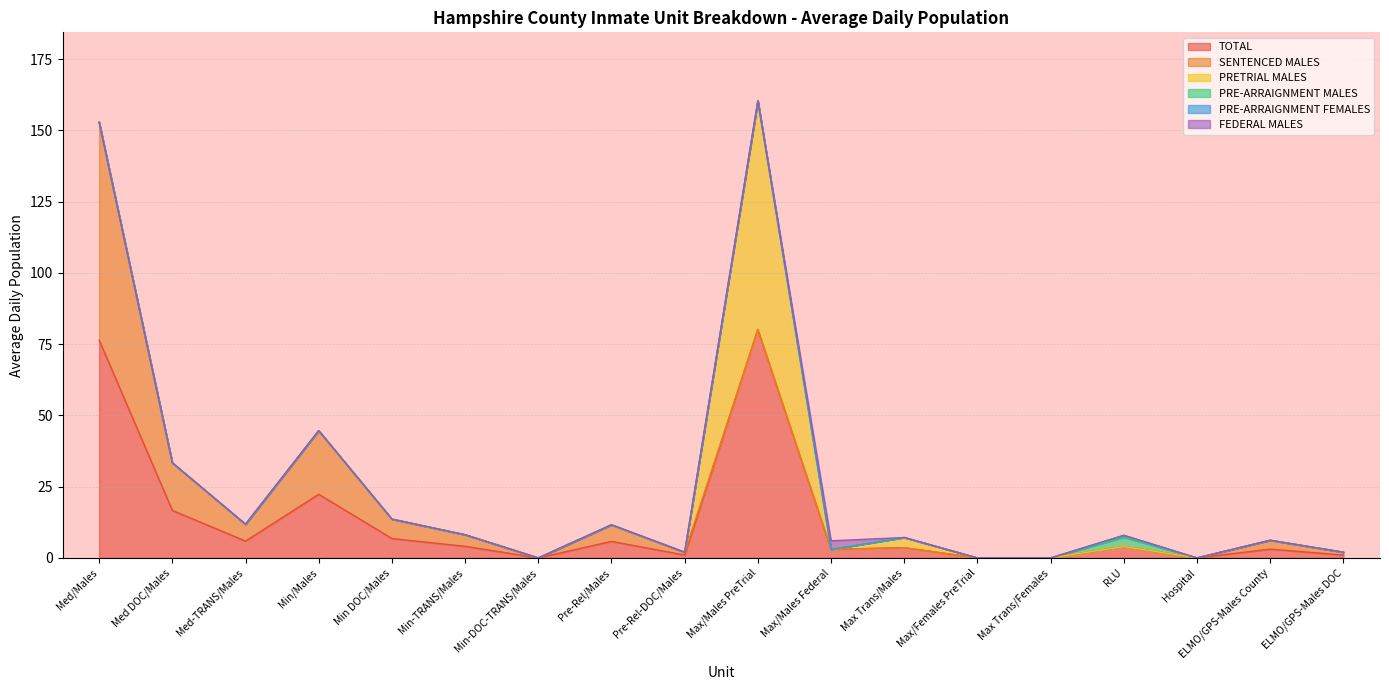

List the series in order of their peak value, lowest first.

PRE-ARRAIGNMENT FEMALES, FEDERAL MALES, PRE-ARRAIGNMENT MALES, SENTENCED MALES, TOTAL, PRETRIAL MALES